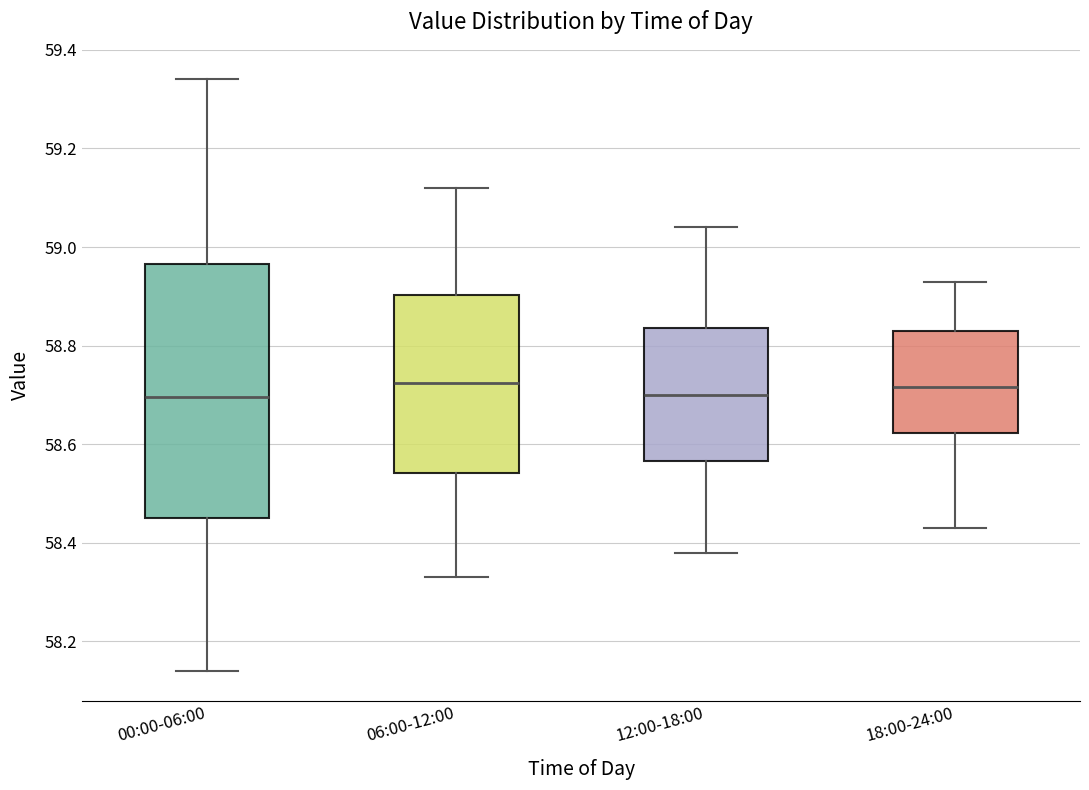

Comparing the boxes themselves (not the whiskers), which one is the tallest?

00:00-06:00